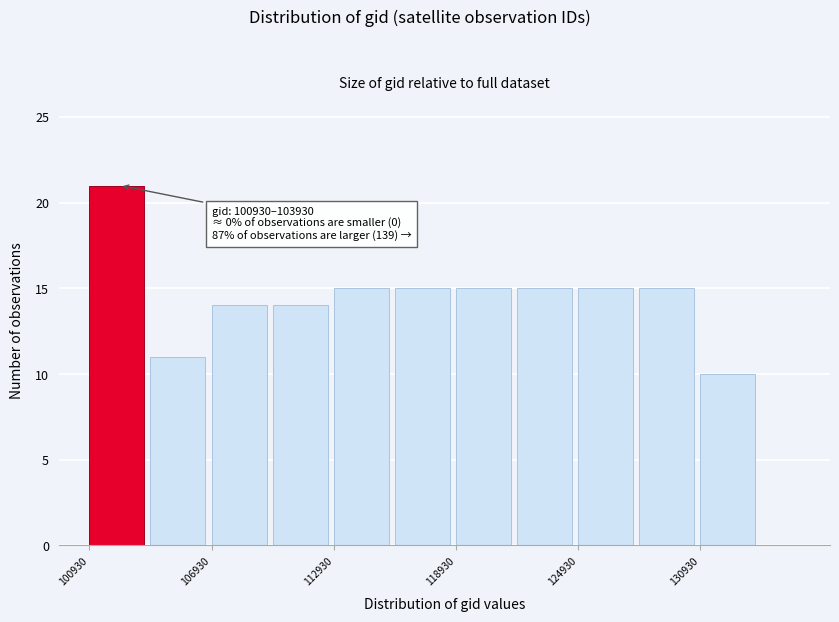

Around what value on the x-axis is the tallest bar? Give the approximate position of its centre, as read against the axis.

102000